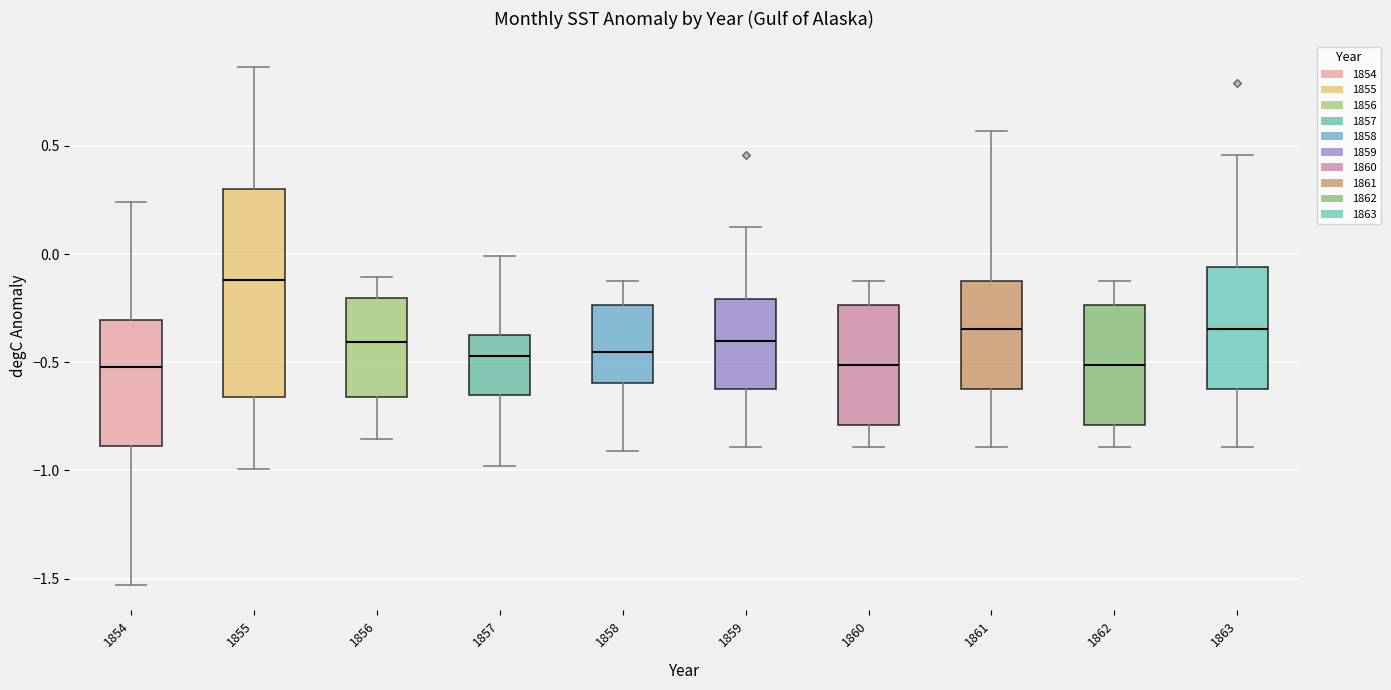

Which box has the highest median line?

1855